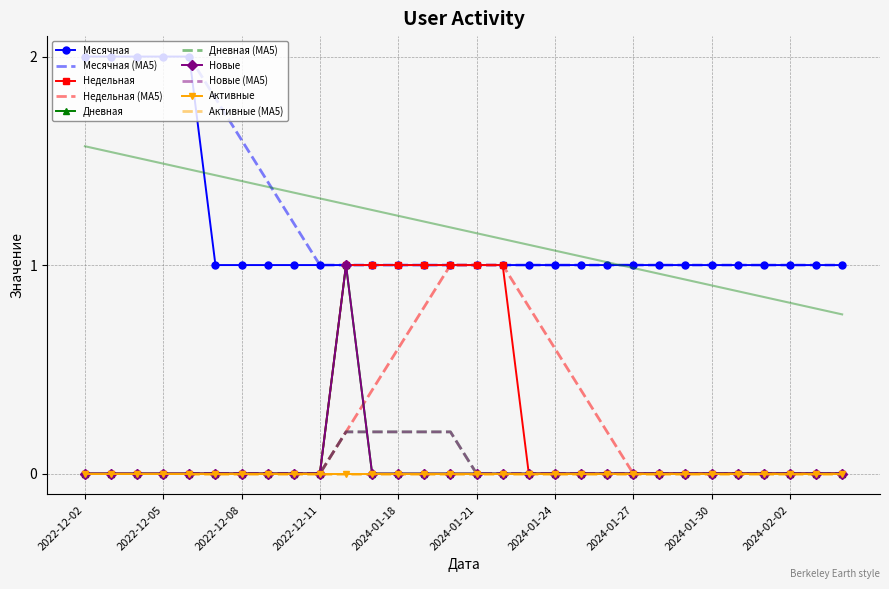

At 2024-01-19, list the series in order from largest to smallest.

Месячная, Недельная, Дневная, Новые